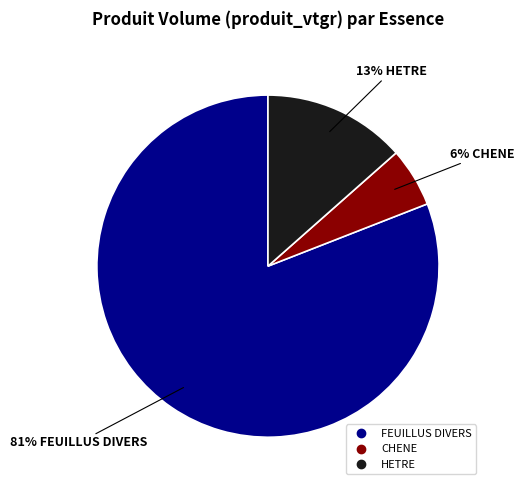

To the nearest percent, what percentage of the pie is CHENE?

6%